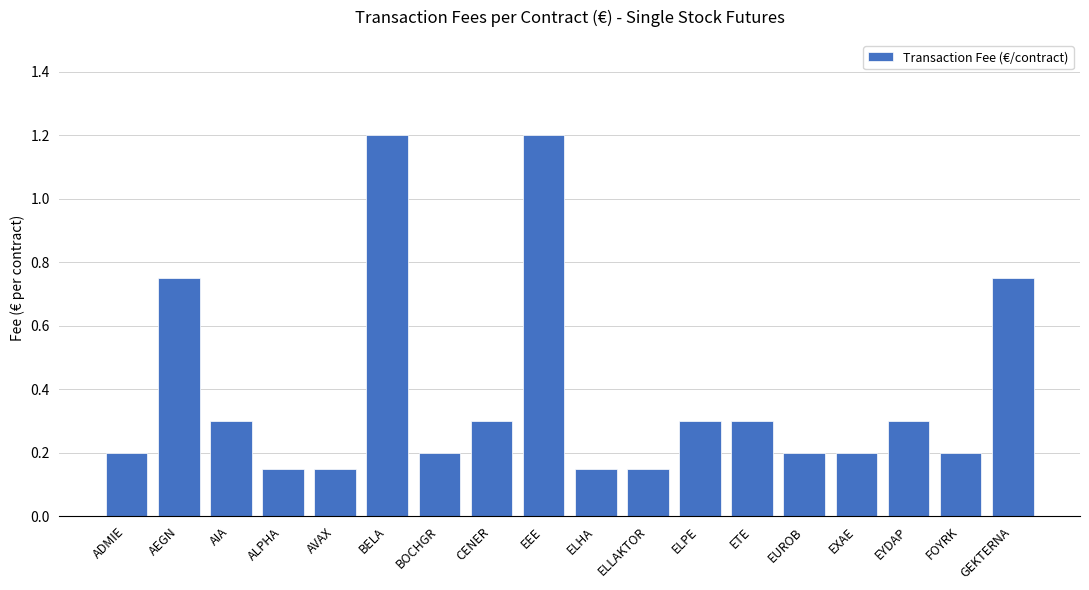

Does the chart contain any negative values?

No